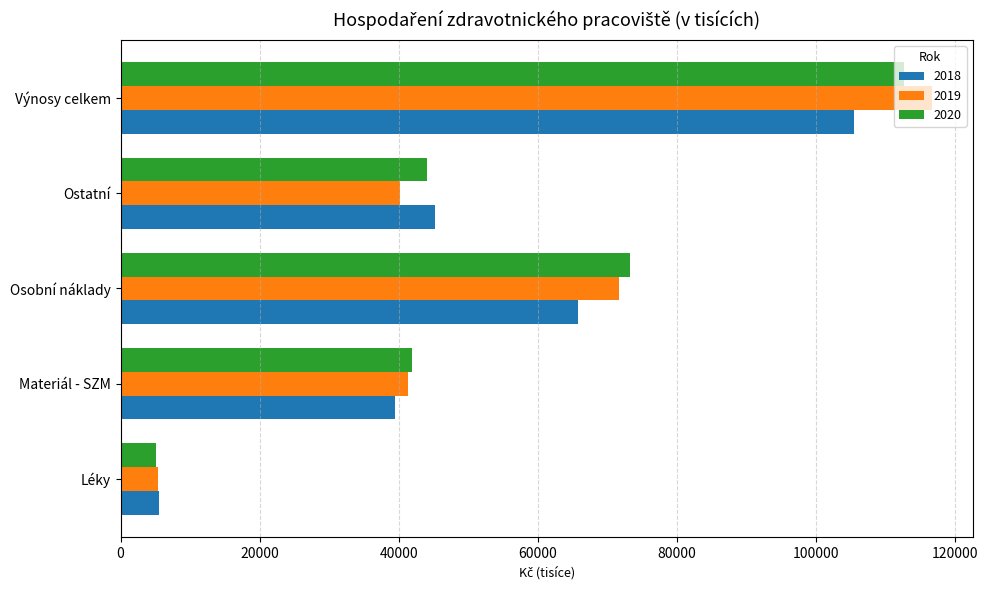

Which series changed the most between Materiál - SZM and Osobní náklady?

2020